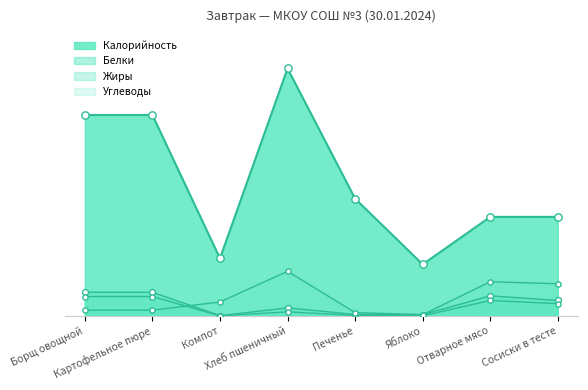

What are all the series names shown in the legend?

Калорийность, Белки, Жиры, Углеводы